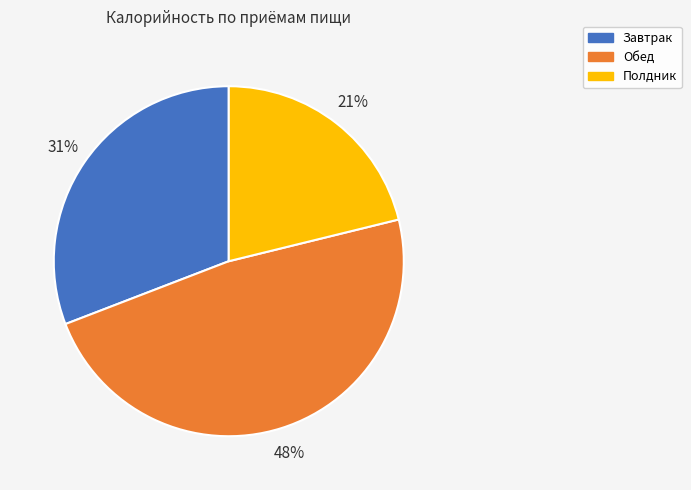

Combined, do Завтрак and Полдник account for over 50%?

Yes